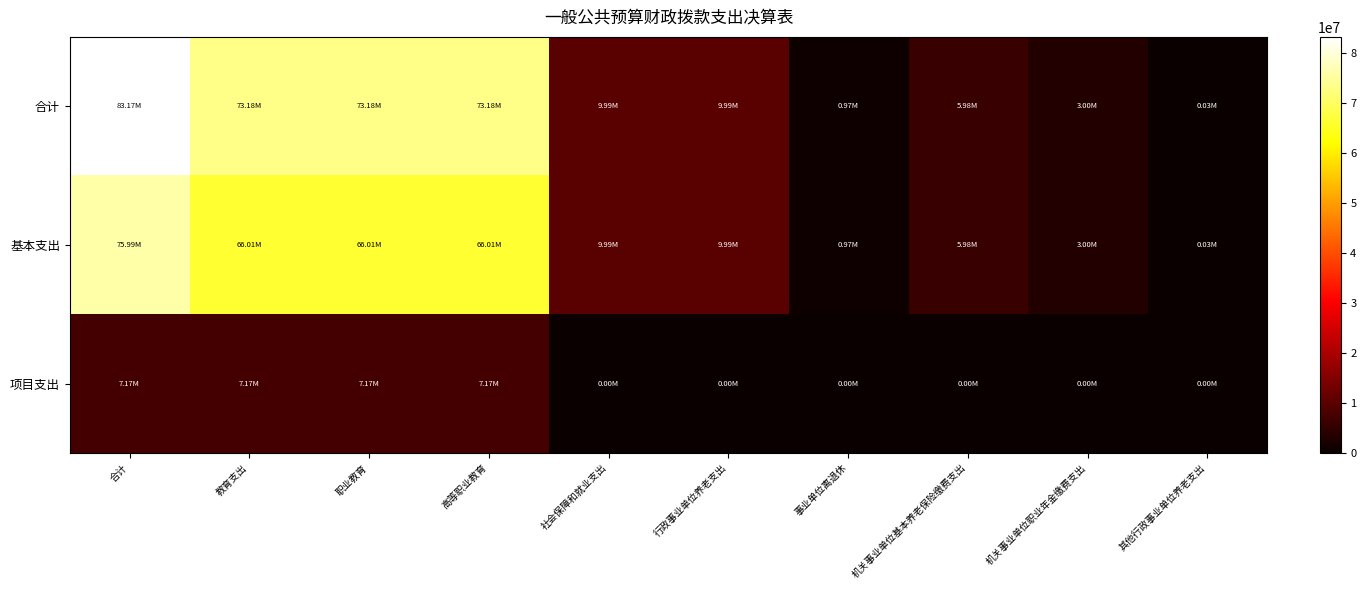

Reading left to right, transcribe all the data shown in this chart.

合计: 合计=83165278.4	教育支出=73180149.1	职业教育=73180149.1	高等职业教育=73180149.1	社会保障和就业支出=9985129.3	行政事业单位养老支出=9985129.3	事业单位离退休=970953.0	机关事业单位基本养老保险缴费支出=5979230.0	机关事业单位职业年金缴费支出=3001304.3	其他行政事业单位养老支出=33642.0
基本支出: 合计=75994618.4	教育支出=66009489.1	职业教育=66009489.1	高等职业教育=66009489.1	社会保障和就业支出=9985129.3	行政事业单位养老支出=9985129.3	事业单位离退休=970953.0	机关事业单位基本养老保险缴费支出=5979230.0	机关事业单位职业年金缴费支出=3001304.3	其他行政事业单位养老支出=33642.0
项目支出: 合计=7170660.0	教育支出=7170660.0	职业教育=7170660.0	高等职业教育=7170660.0	社会保障和就业支出=0.0	行政事业单位养老支出=0.0	事业单位离退休=0.0	机关事业单位基本养老保险缴费支出=0.0	机关事业单位职业年金缴费支出=0.0	其他行政事业单位养老支出=0.0